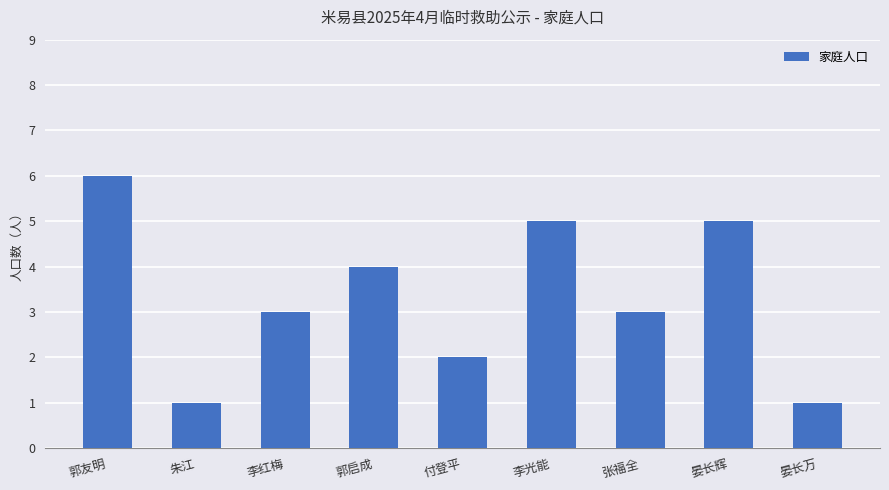

The chart shows a value of 4 at 郭启成. True or false?

True